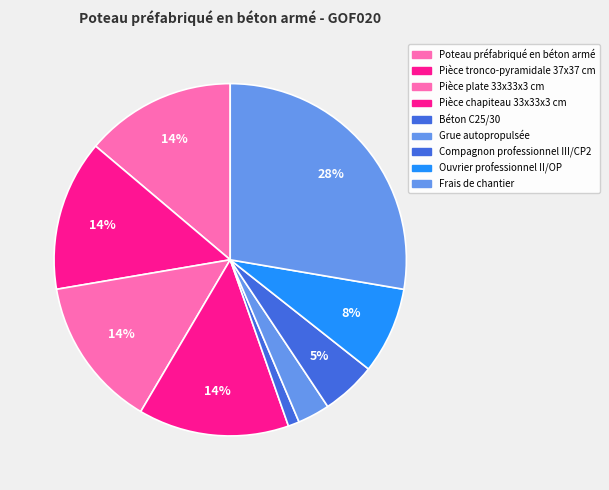

The Compagnon professionnel III/CP2 slice represents 5% of the pie. True or false?

True